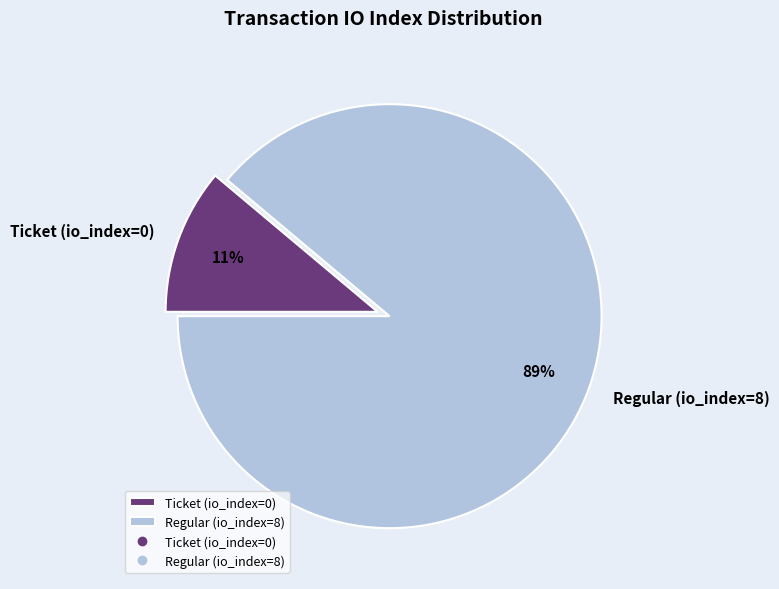

To the nearest percent, what is the combined percentage of Ticket (io_index=0) and Regular (io_index=8)?

100%